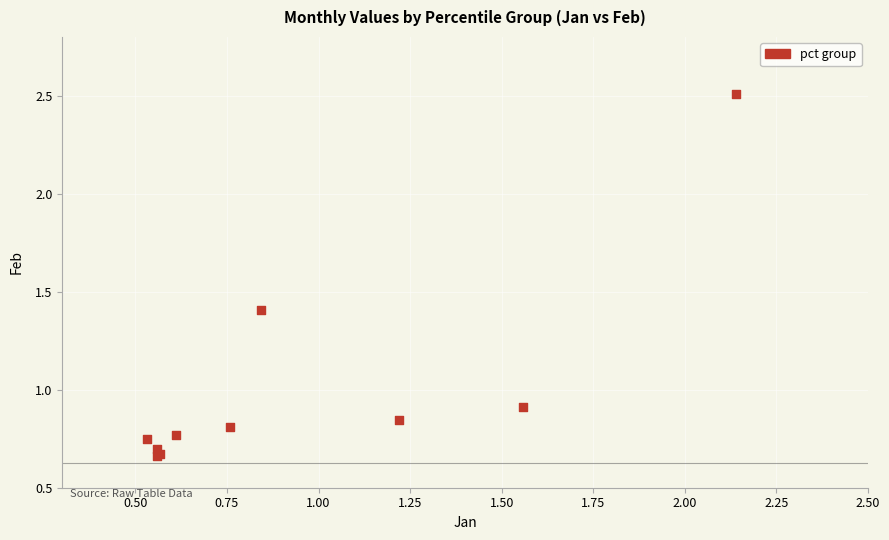

What Y value in the scatter plot is closest to 1?

0.9